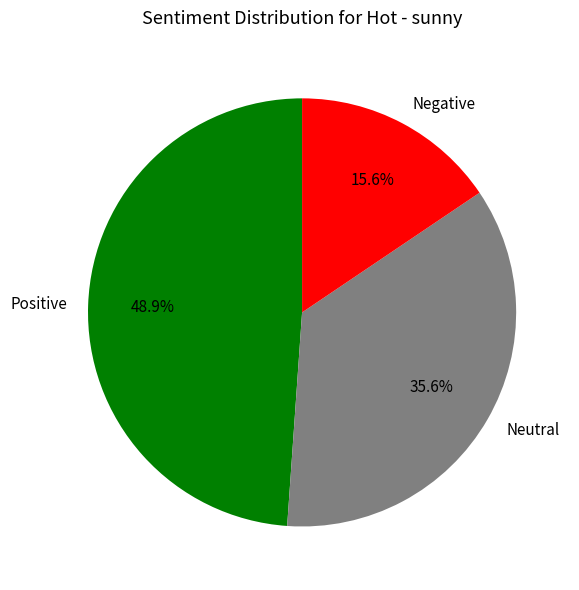

Is there any slice that represents more than half of the pie?

No